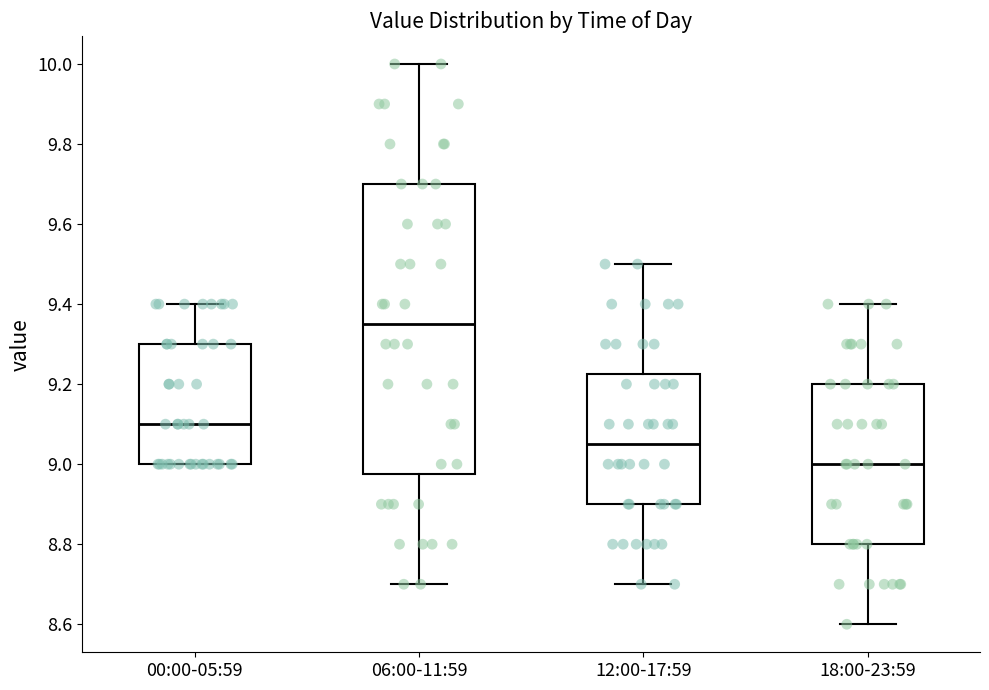

Which box's median line is the highest?

06:00-11:59